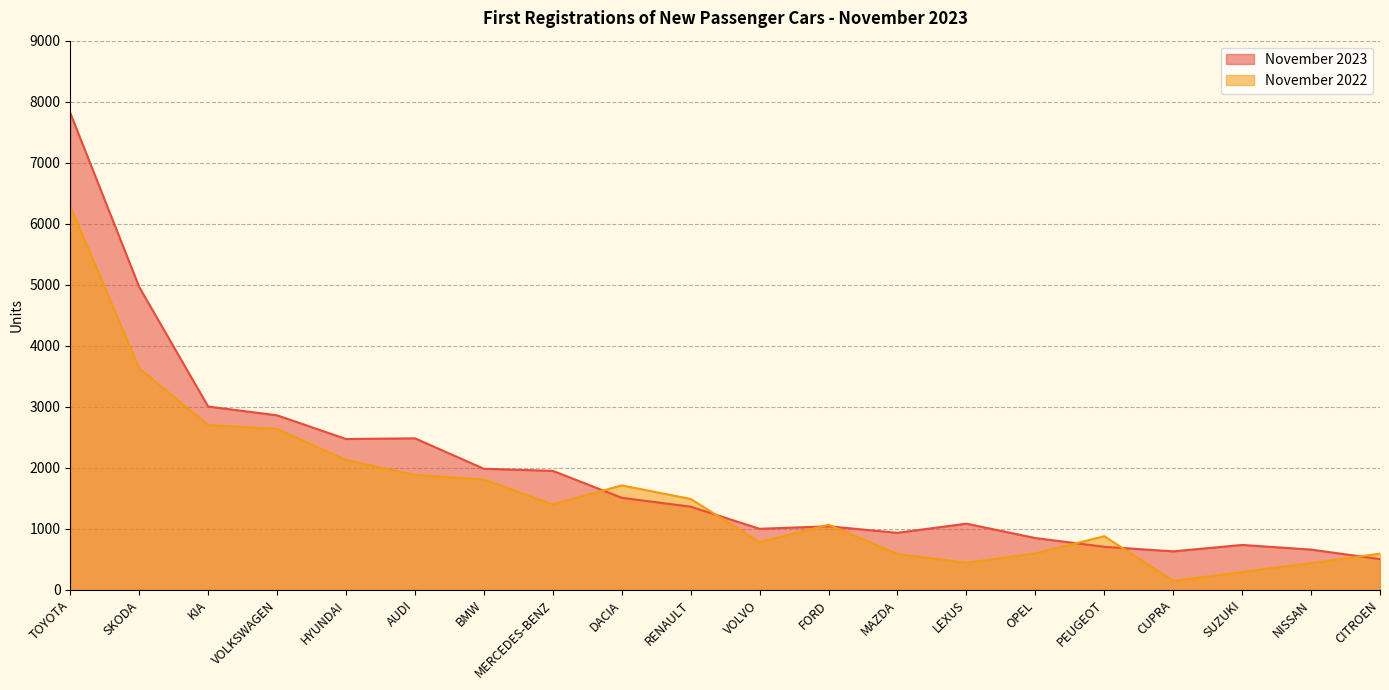

What is the label of the 12th point from the right?

DACIA